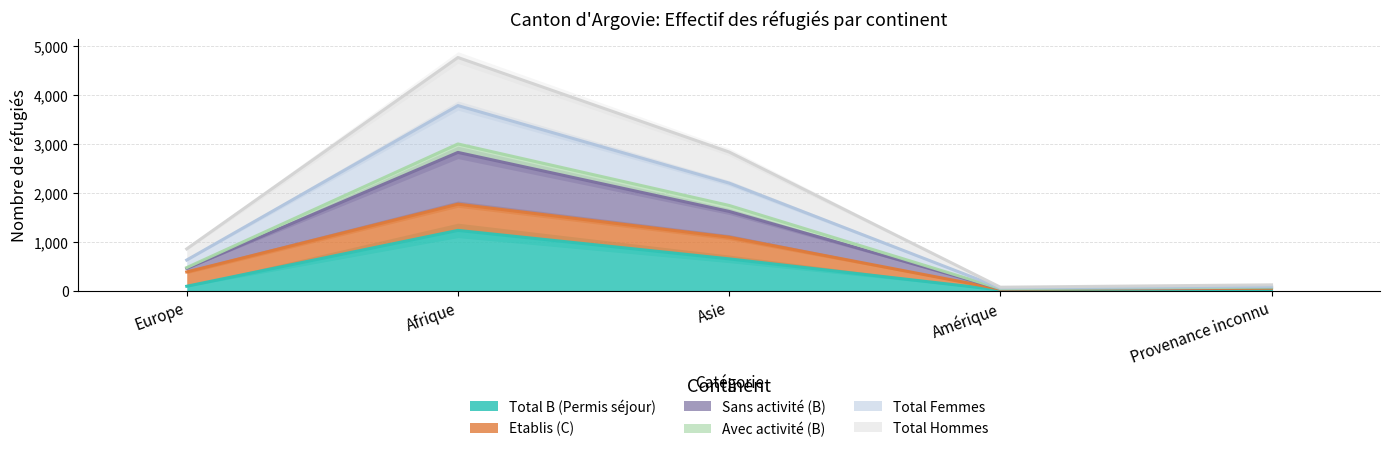

True or false: Sans activité (B) and Total Hommes cross at least once.

False